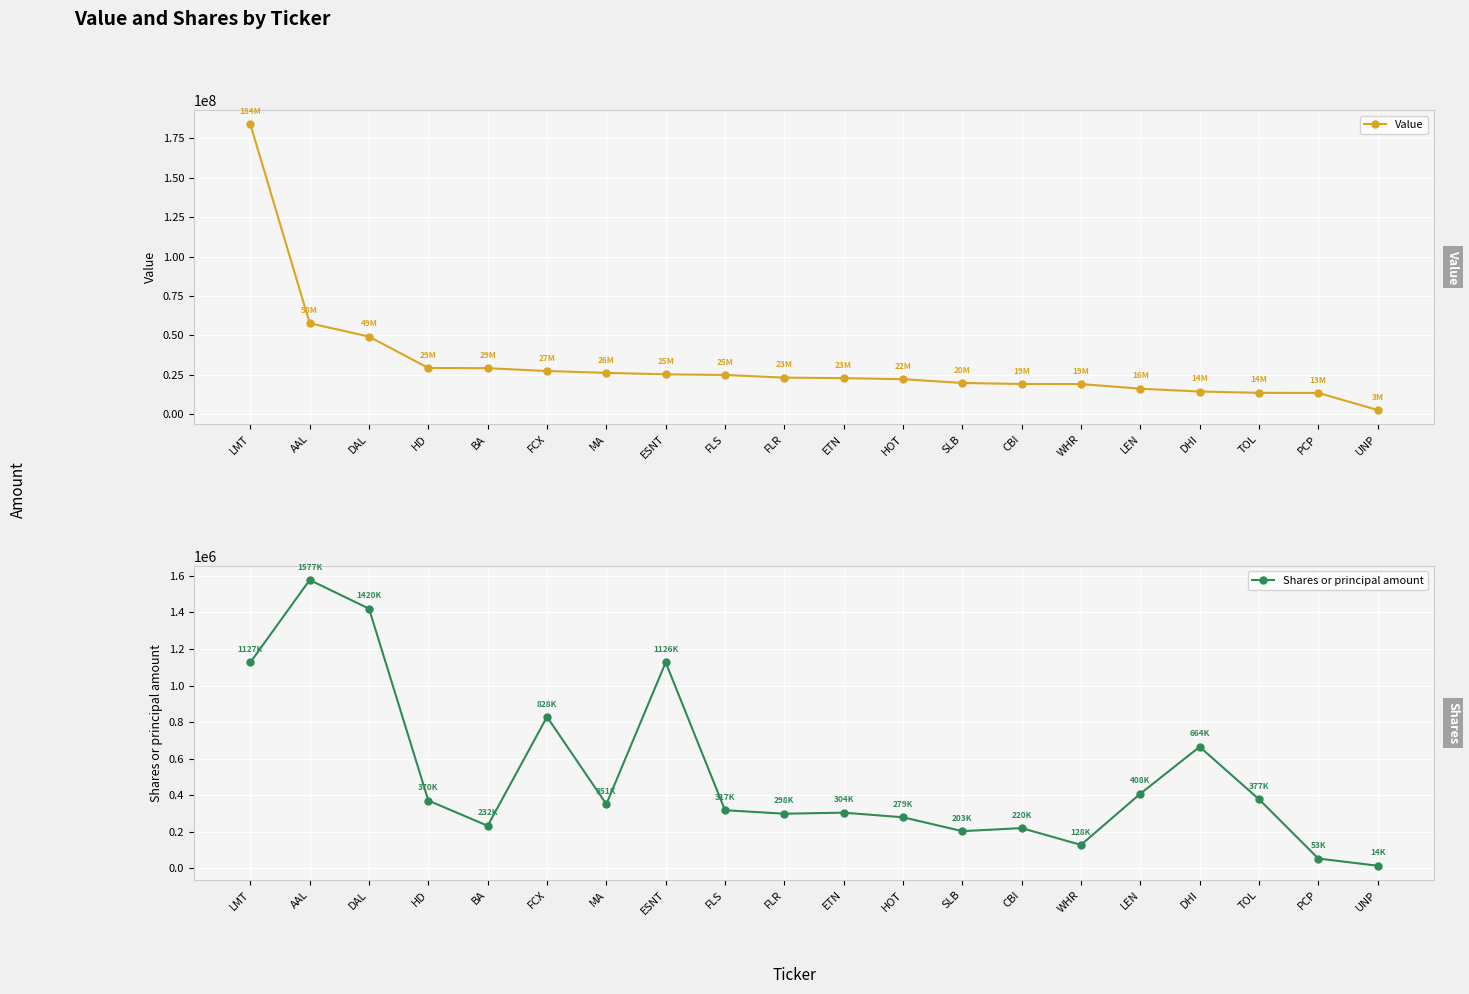

How many lines are shown in the chart?

2